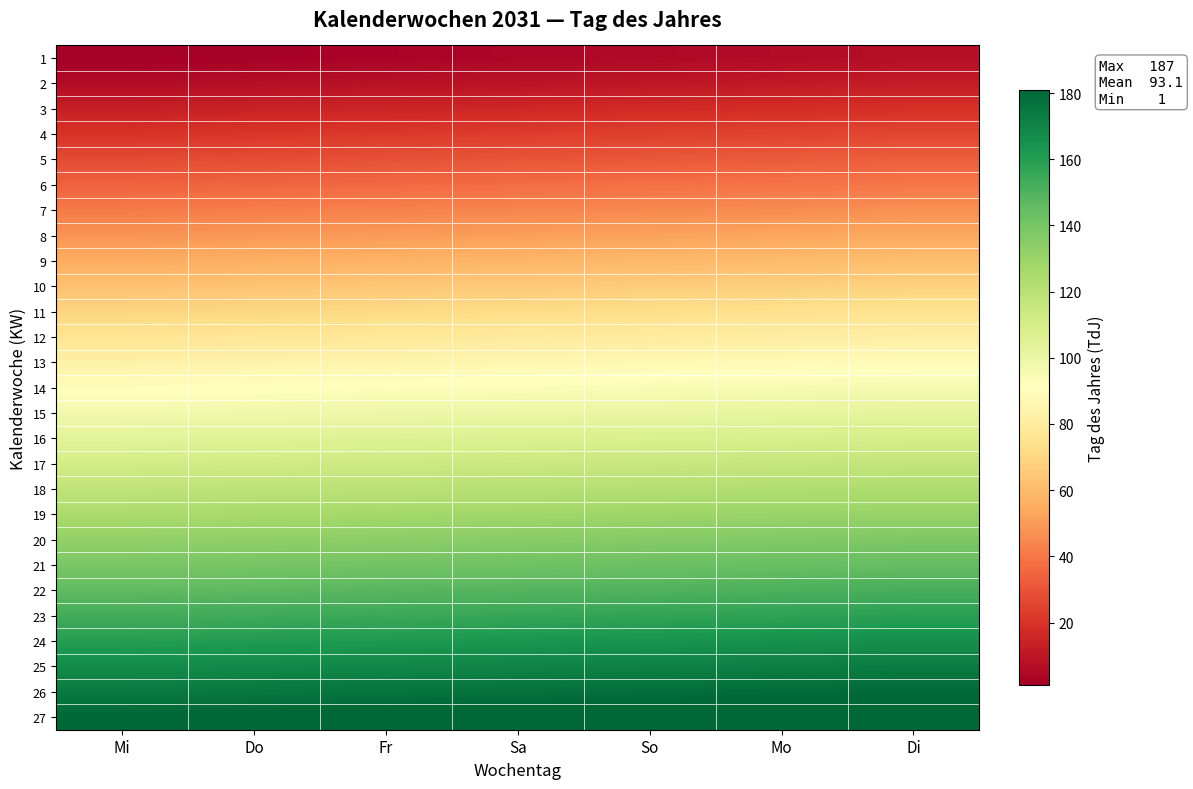

Reading left to right, transcribe all the data shown in this chart.

1: Mi=1	Do=2	Fr=3	Sa=4	So=5	Mo=6	Di=7
2: Mi=6	Do=7	Fr=8	Sa=9	So=10	Mo=11	Di=12
3: Mi=13	Do=14	Fr=15	Sa=16	So=17	Mo=18	Di=19
4: Mi=20	Do=21	Fr=22	Sa=23	So=24	Mo=25	Di=26
5: Mi=27	Do=28	Fr=29	Sa=30	So=31	Mo=32	Di=33
6: Mi=34	Do=35	Fr=36	Sa=37	So=38	Mo=39	Di=40
7: Mi=41	Do=42	Fr=43	Sa=44	So=45	Mo=46	Di=47
8: Mi=48	Do=49	Fr=50	Sa=51	So=52	Mo=53	Di=54
9: Mi=55	Do=56	Fr=57	Sa=58	So=59	Mo=60	Di=61
10: Mi=62	Do=63	Fr=64	Sa=65	So=66	Mo=67	Di=68
11: Mi=69	Do=70	Fr=71	Sa=72	So=73	Mo=74	Di=75
12: Mi=76	Do=77	Fr=78	Sa=79	So=80	Mo=81	Di=82
13: Mi=83	Do=84	Fr=85	Sa=86	So=87	Mo=88	Di=89
14: Mi=90	Do=91	Fr=92	Sa=93	So=94	Mo=95	Di=96
15: Mi=97	Do=98	Fr=99	Sa=100	So=101	Mo=102	Di=103
16: Mi=104	Do=105	Fr=106	Sa=107	So=108	Mo=109	Di=110
17: Mi=111	Do=112	Fr=113	Sa=114	So=115	Mo=116	Di=117
18: Mi=118	Do=119	Fr=120	Sa=121	So=122	Mo=123	Di=124
19: Mi=125	Do=126	Fr=127	Sa=128	So=129	Mo=130	Di=131
20: Mi=132	Do=133	Fr=134	Sa=135	So=136	Mo=137	Di=138
21: Mi=139	Do=140	Fr=141	Sa=142	So=143	Mo=144	Di=145
22: Mi=146	Do=147	Fr=148	Sa=149	So=150	Mo=151	Di=152
23: Mi=153	Do=154	Fr=155	Sa=156	So=157	Mo=158	Di=159
24: Mi=160	Do=161	Fr=162	Sa=163	So=164	Mo=165	Di=166
25: Mi=167	Do=168	Fr=169	Sa=170	So=171	Mo=172	Di=173
26: Mi=174	Do=175	Fr=176	Sa=177	So=178	Mo=179	Di=180
27: Mi=181	Do=182	Fr=183	Sa=184	So=185	Mo=186	Di=187